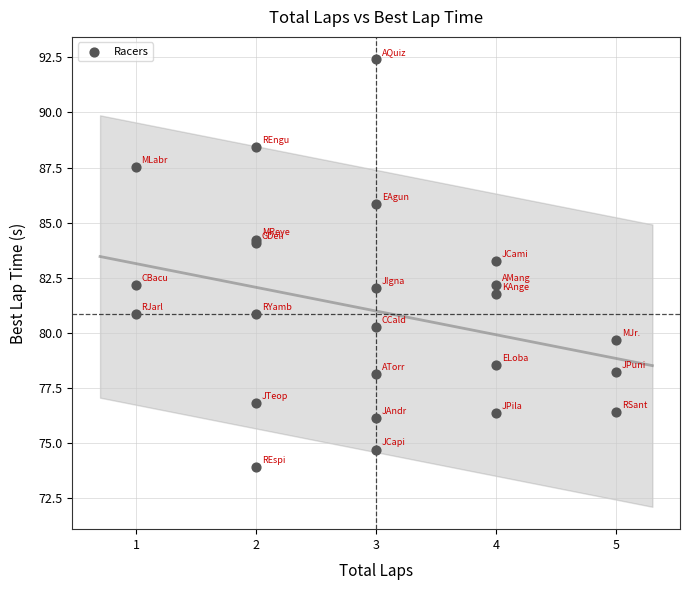

What Y value in the scatter plot is closest to 83?

83.2